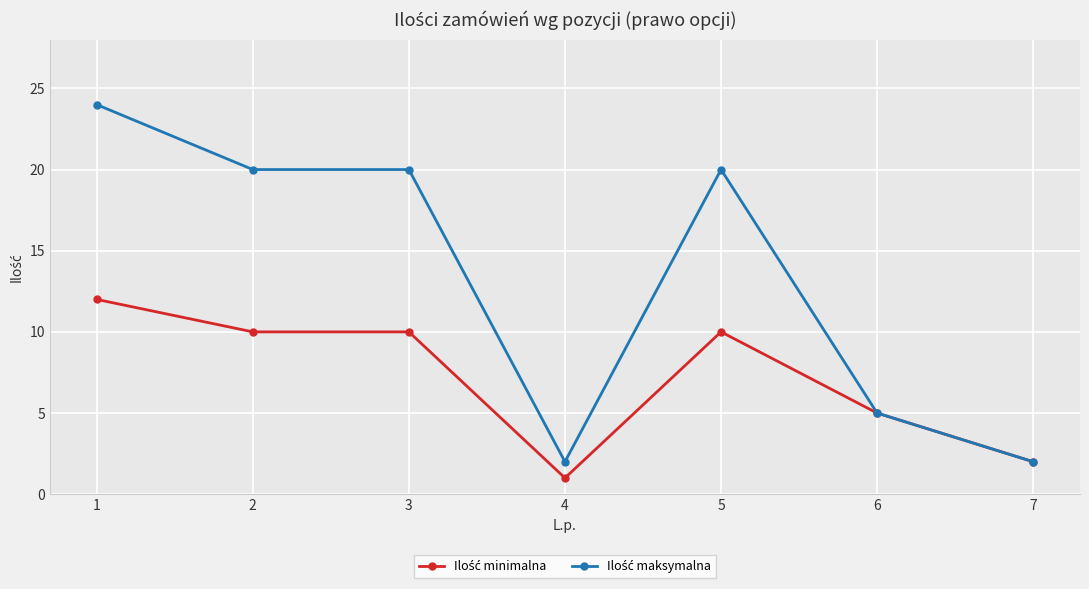

Which label corresponds to the smallest value in the chart?

4